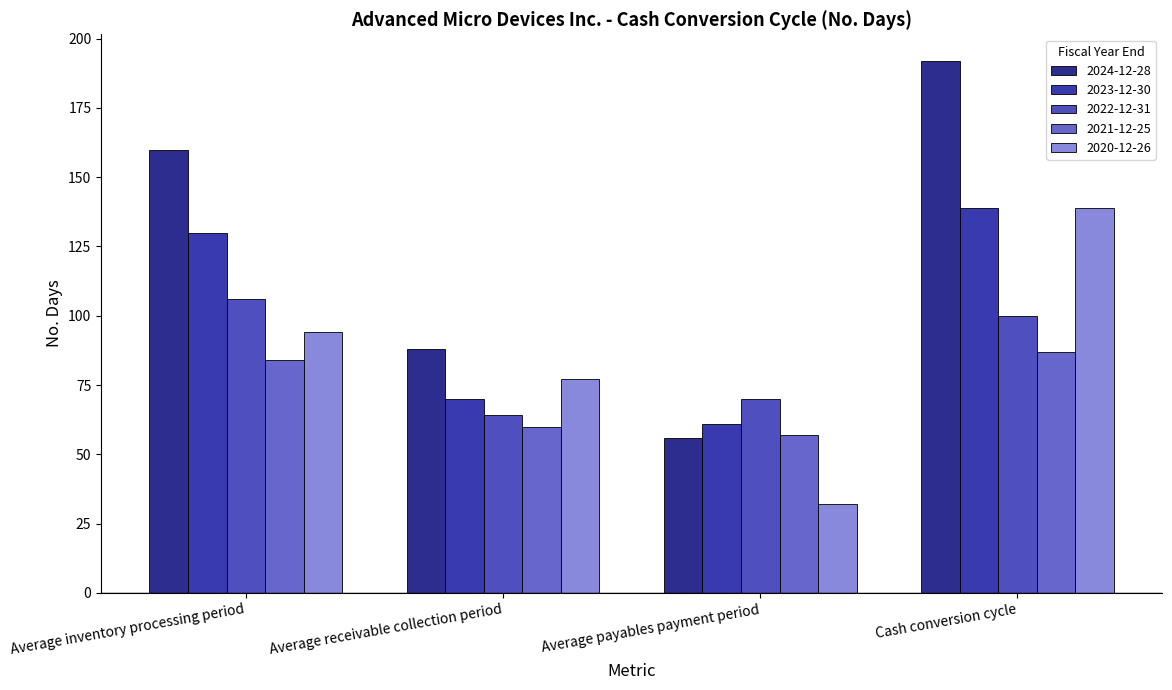

Where is 2020-12-26 nearest to the value 85?

Average receivable collection period